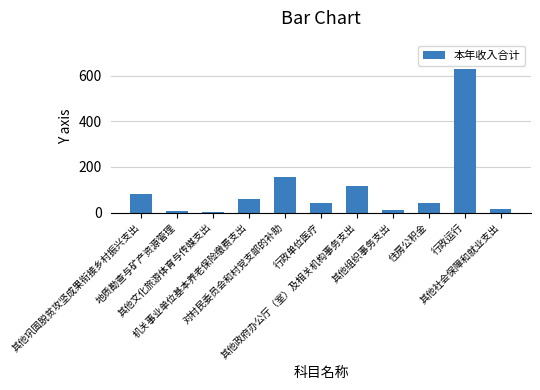

True or false: the data shows 175.2 at 其他政府办公厅（室）及相关机构事务支出.

False